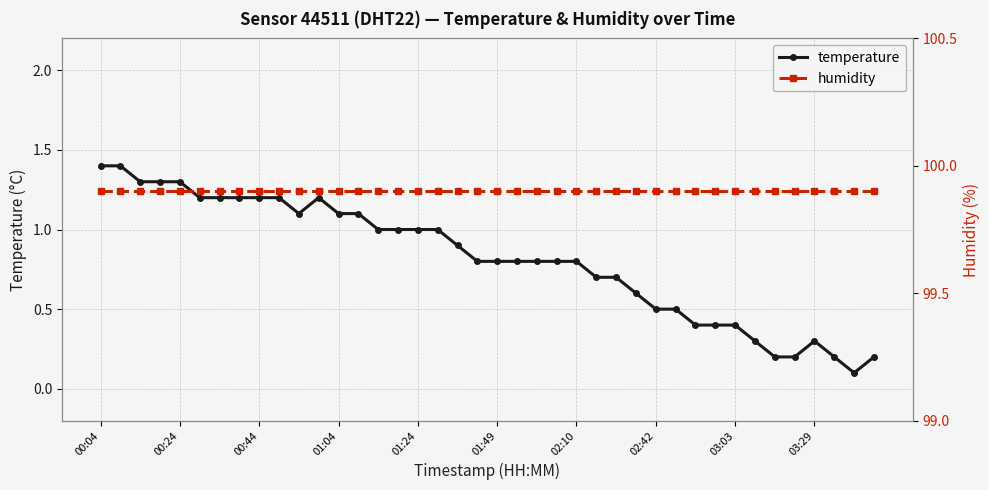

The value of temperature at 00:44 is 1.2. True or false?

True